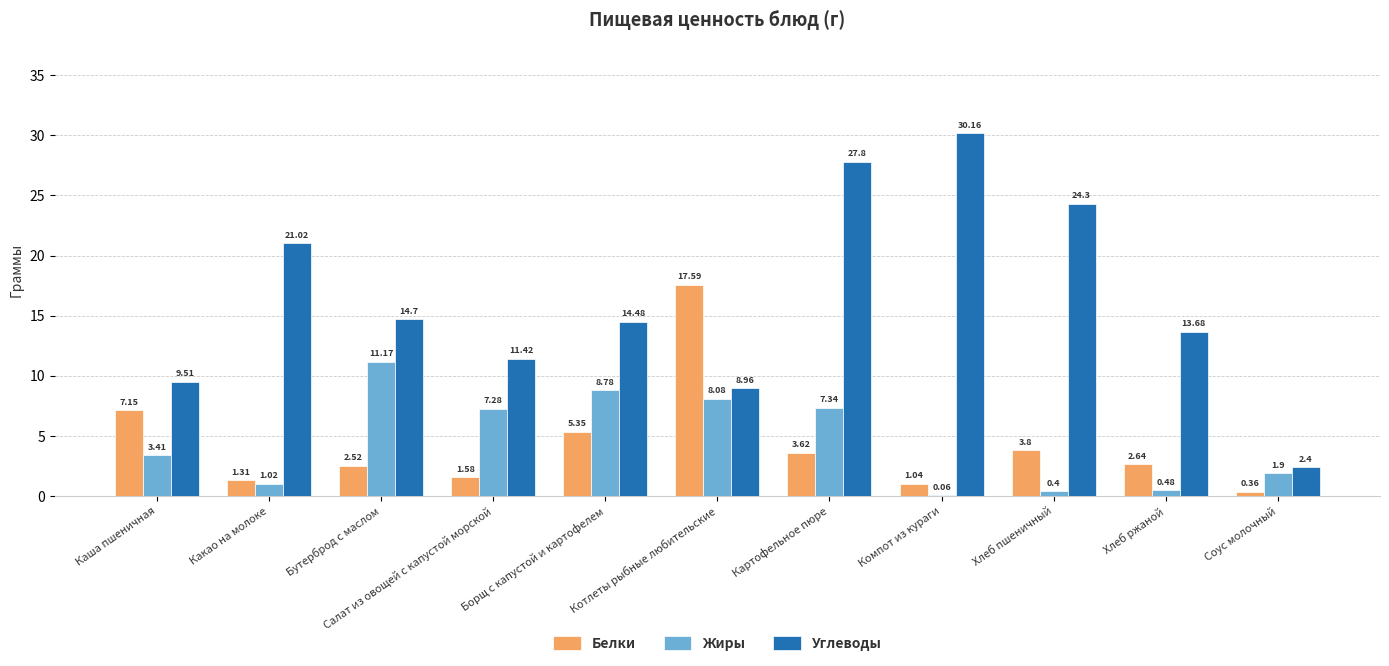

What is the sum of the Белки values at Каша пшеничная and Салат из овощей с капустой морской?

8.7